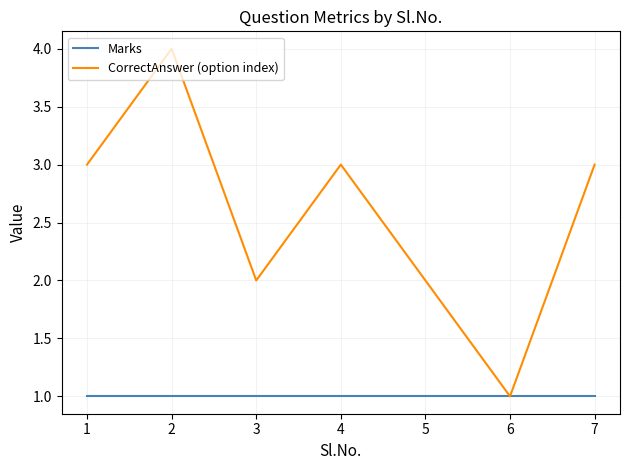

Is it true that CorrectAnswer (option index) equals 2 at 3?

True